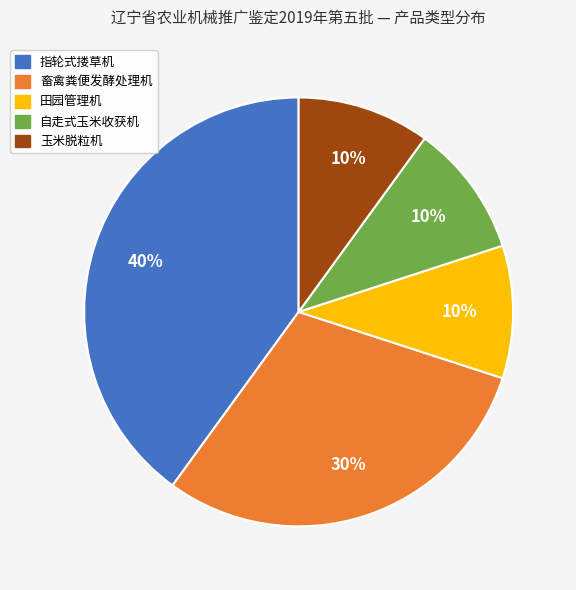

Which slice is the largest?

指轮式搂草机